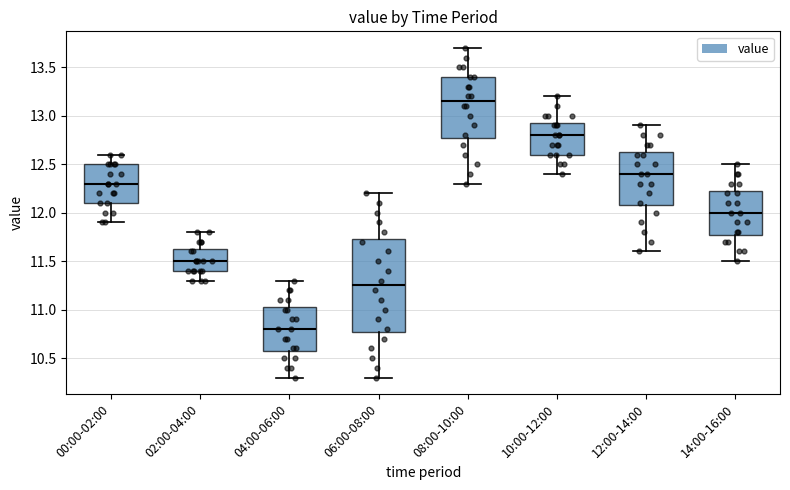

Reading left to right, read every box against the y-axis: the position of its median line, the range the box covers, and the ends of its whiskers. The values are not printed on the chart, so give them approximately, as read against the axis.

00:00-02:00: median 12.30, box 12.10 to 12.50, whiskers 11.90 to 12.60
02:00-04:00: median 11.50, box 11.40 to 11.65, whiskers 11.30 to 11.80
04:00-06:00: median 10.80, box 10.60 to 11.05, whiskers 10.30 to 11.30
06:00-08:00: median 11.25, box 10.80 to 11.75, whiskers 10.30 to 12.20
08:00-10:00: median 13.15, box 12.80 to 13.40, whiskers 12.30 to 13.70
10:00-12:00: median 12.80, box 12.60 to 12.95, whiskers 12.40 to 13.20
12:00-14:00: median 12.40, box 12.10 to 12.65, whiskers 11.60 to 12.90
14:00-16:00: median 12.00, box 11.80 to 12.25, whiskers 11.50 to 12.50